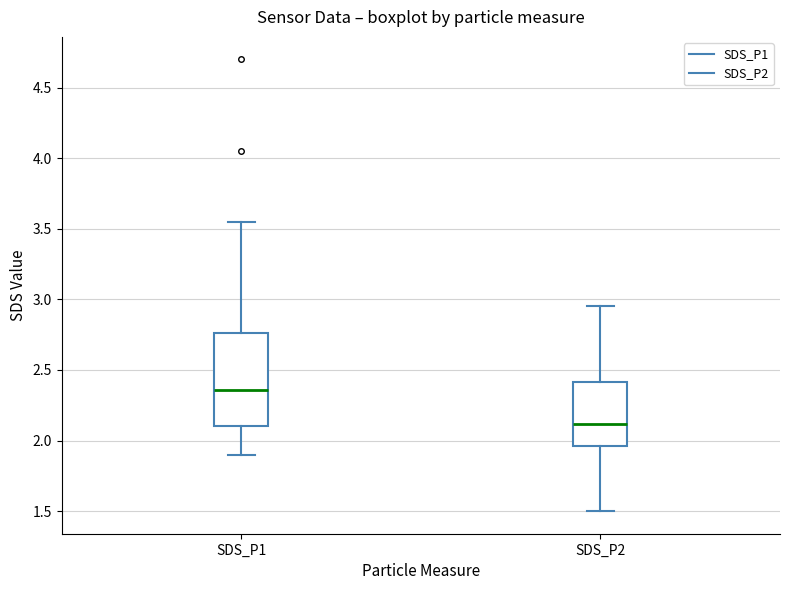

Which box has the highest median line?

SDS_P1